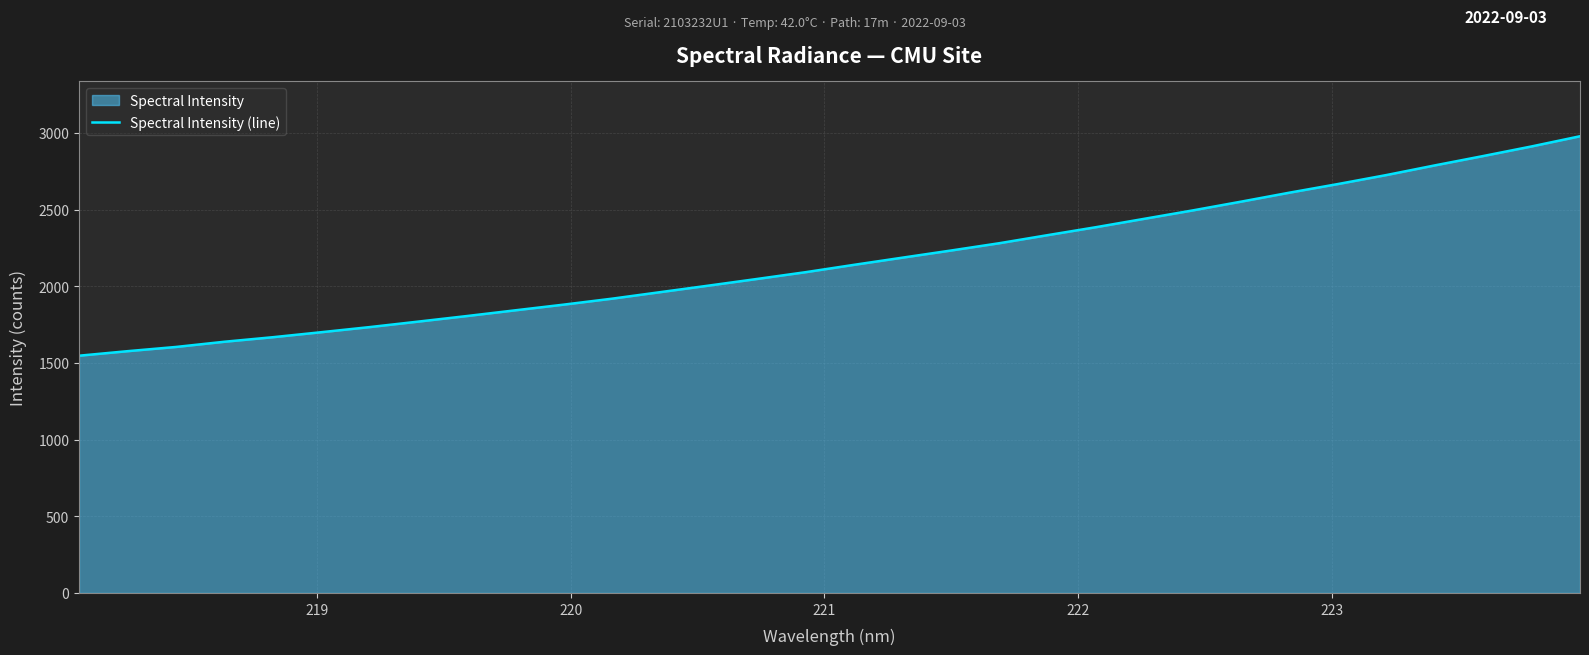

What is the maximum value shown in the chart?

2978.1